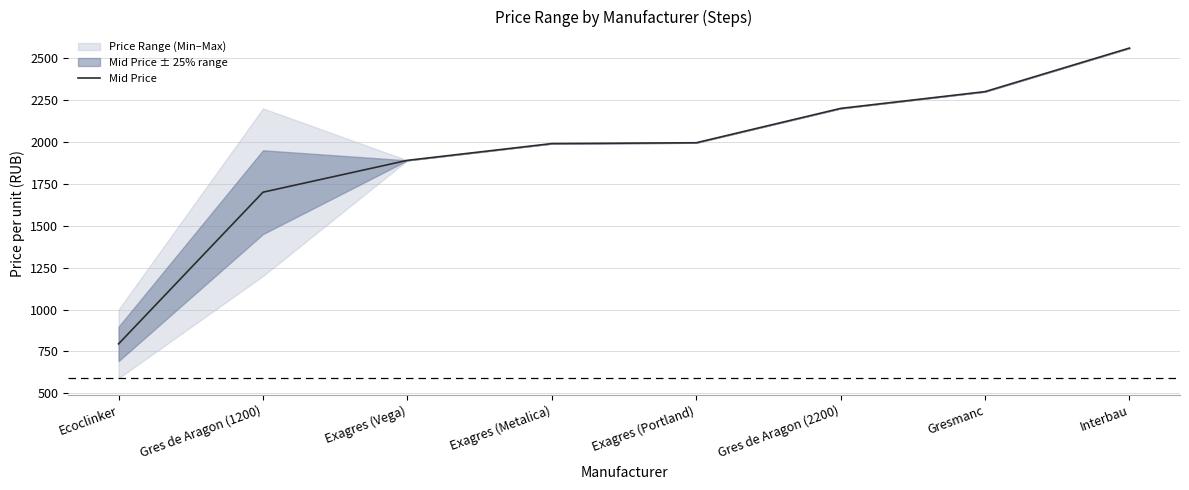

Which label corresponds to the largest value in the chart?

Interbau